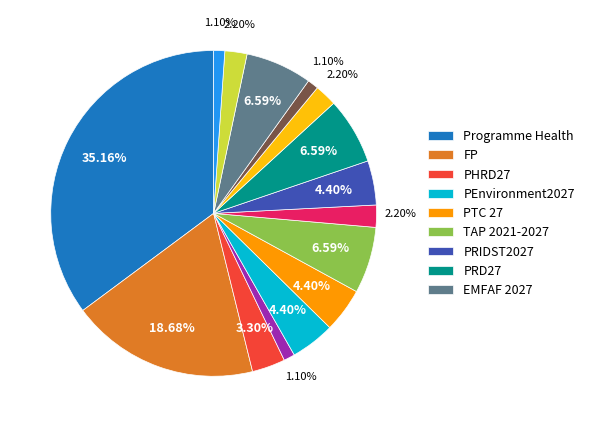

Is there a majority slice in this chart?

No